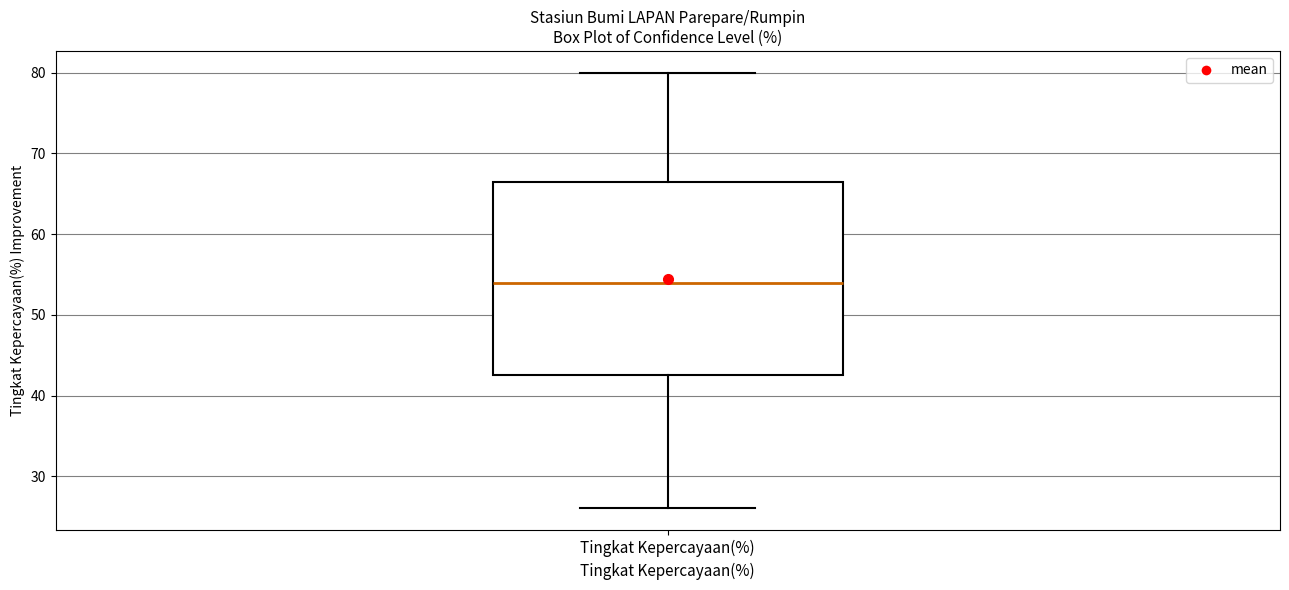

Read this box plot against the y-axis: the position of the median line, the range covered by the box, and the ends of both whiskers. The values are not printed on the chart, so give them approximately, as read against the axis.

median 54, box 43 to 67, whiskers 26 to 80